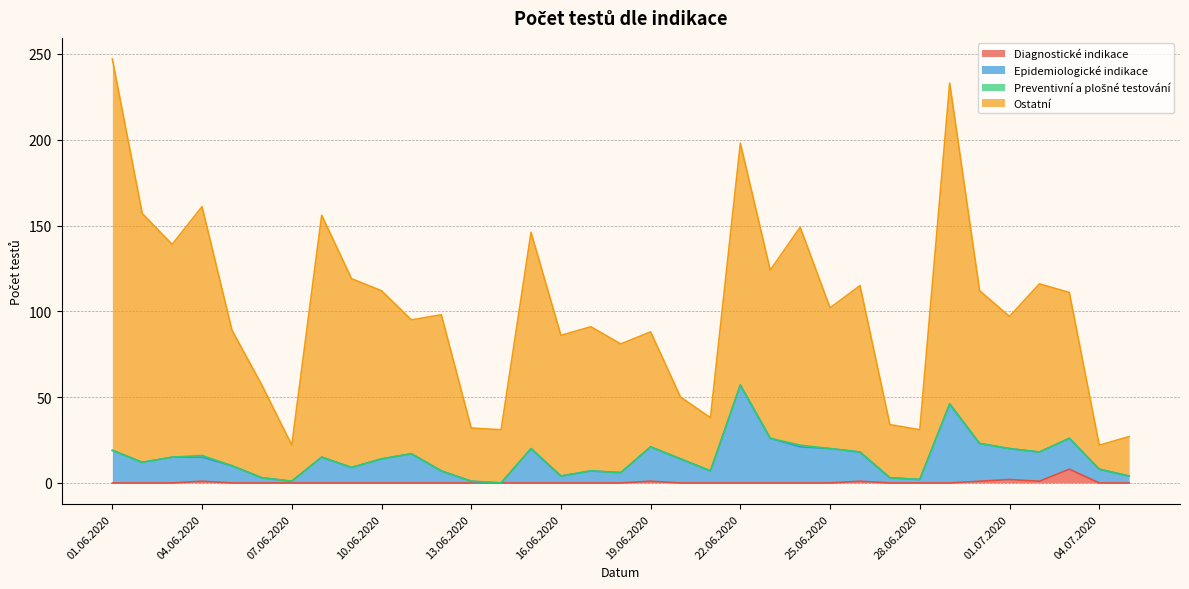

At which category does the chart reach its minimum across all series?

01.06.2020